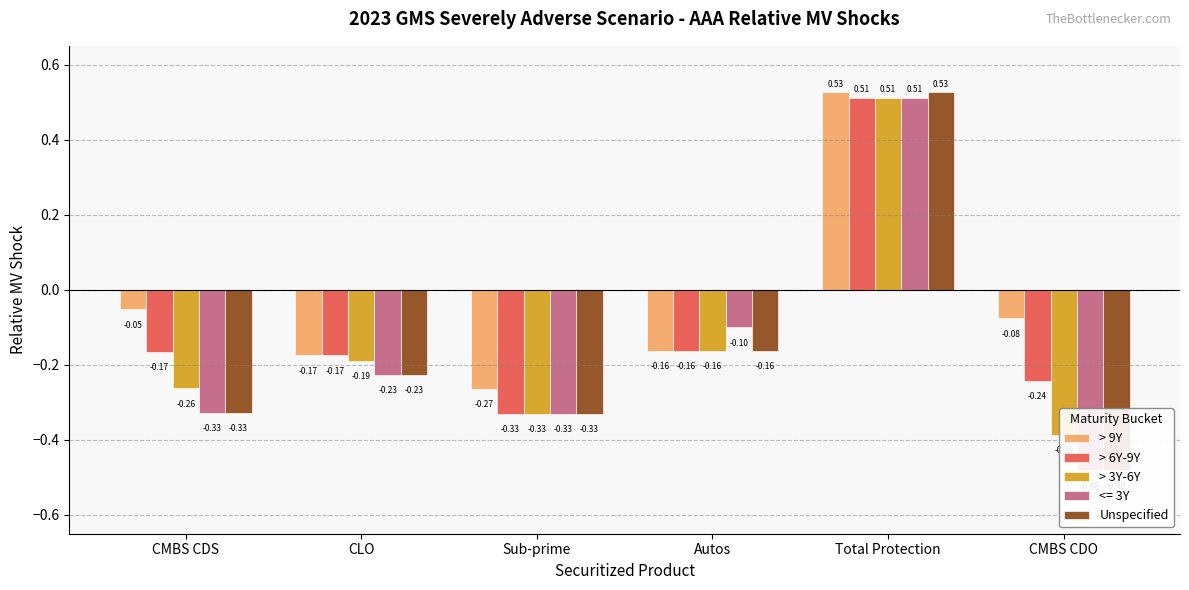

What is the value of the > 6Y-9Y bar at the 2nd from the left?

-0.2